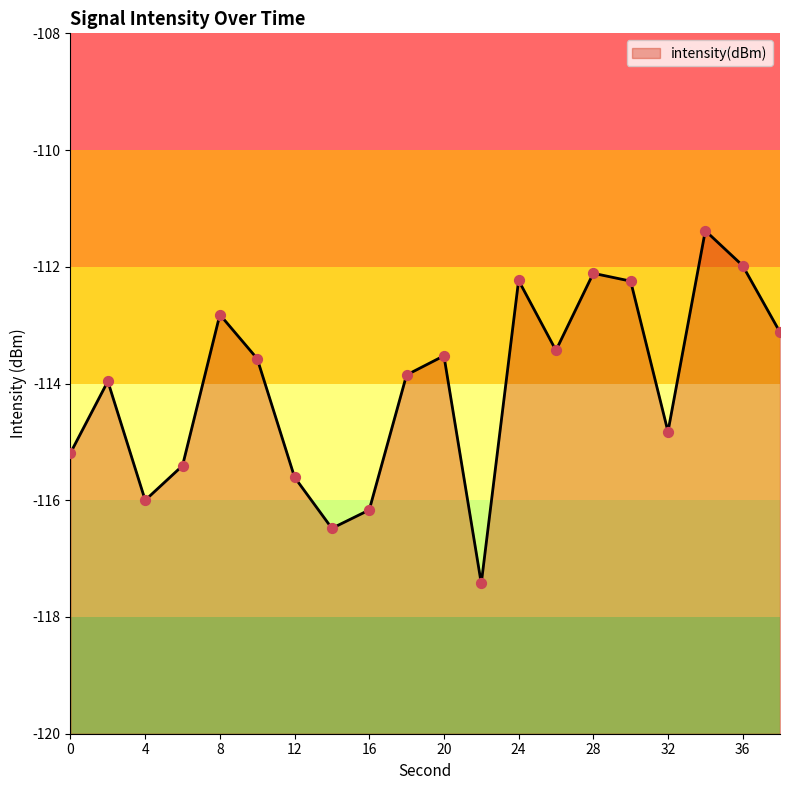

What is the change in value from 32 to 34?

+3.4